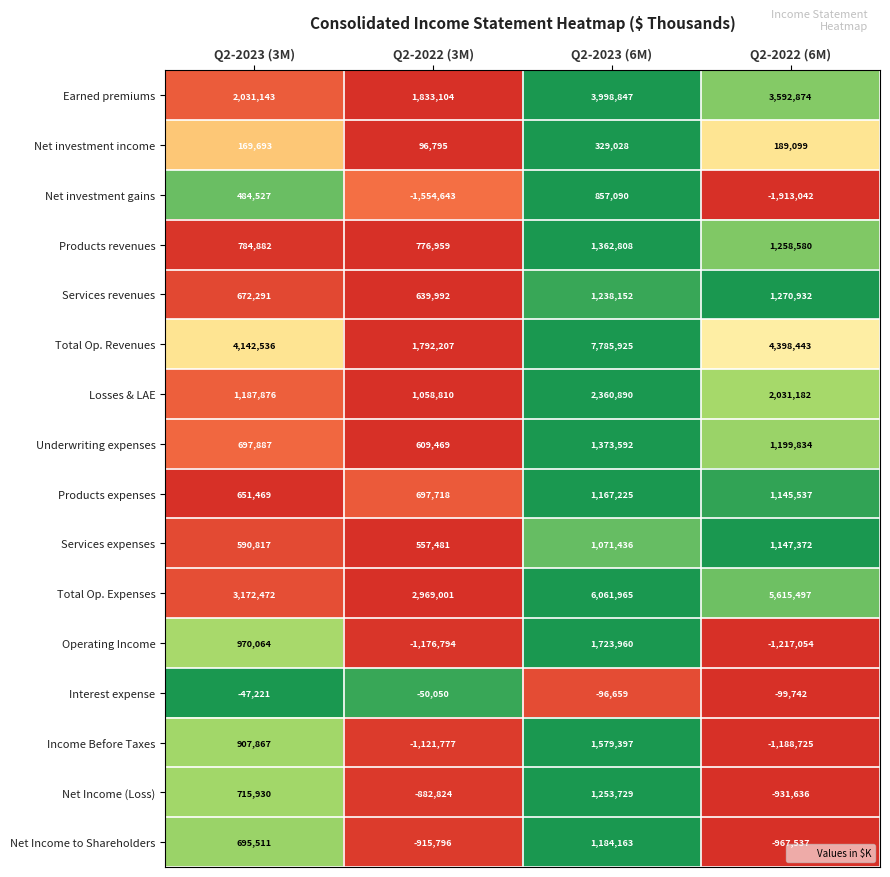

What is the difference between the Total Op. Expenses values at Q2-2022 (3M) and Q2-2022 (6M)?

2646496